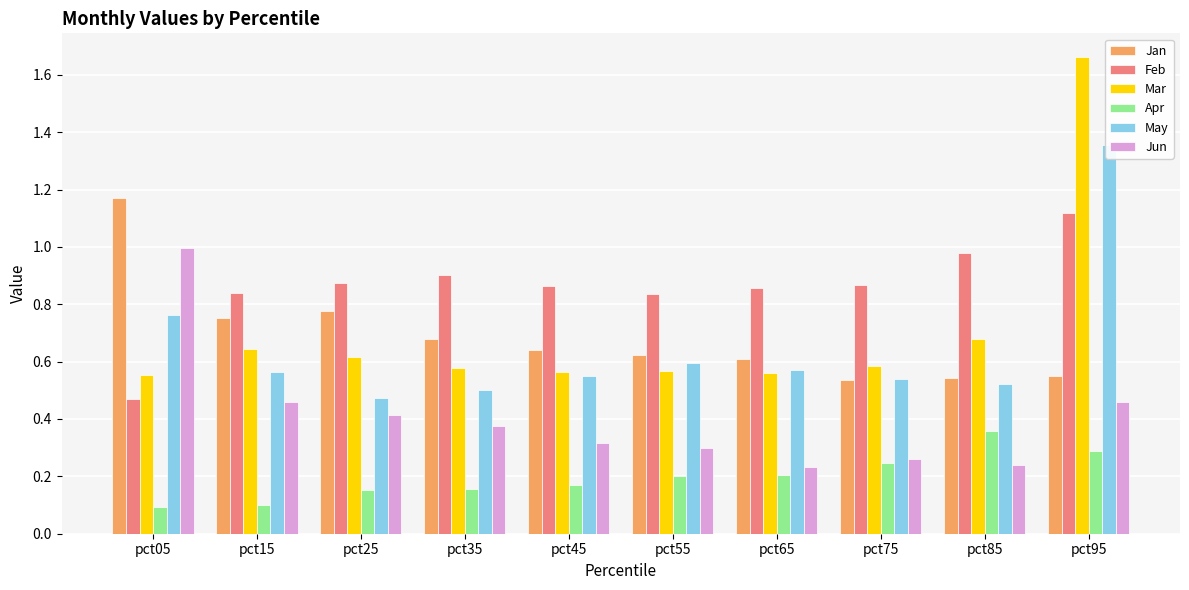

How many data points does each series have?

10